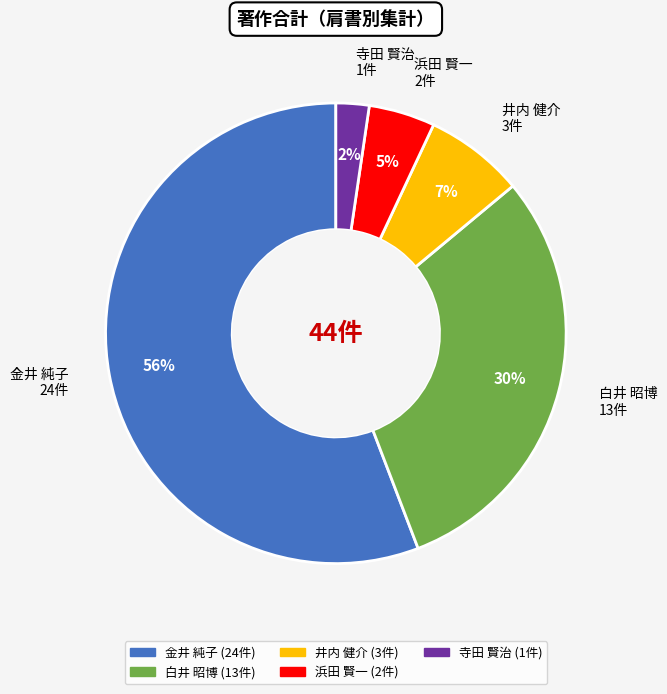

Does any single category account for the majority?

Yes